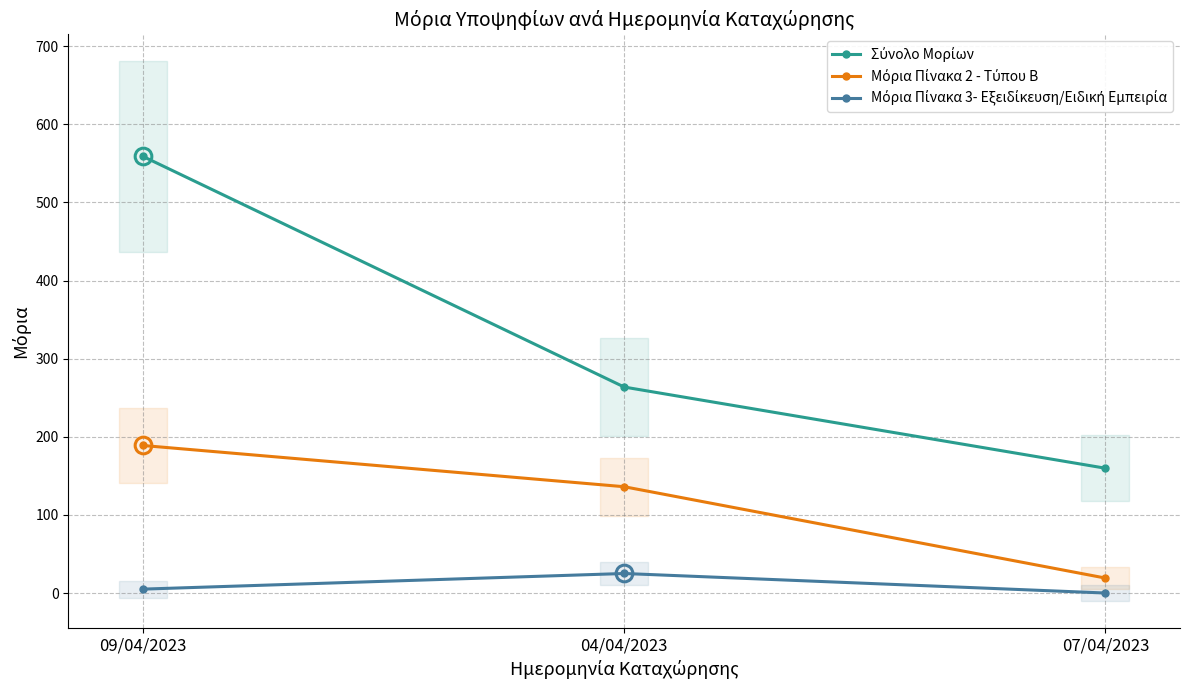

Reading right to left, list all the values displayed in this chart.

Σύνολο Μορίων: 07/04/2023=159.8	04/04/2023=263.6	09/04/2023=558.8
Μόρια Πίνακα 2 - Τύπου Β: 07/04/2023=19.1	04/04/2023=136.1	09/04/2023=188.8
Μόρια Πίνακα 3- Εξειδίκευση/Ειδική Εμπειρία: 07/04/2023=0.0	04/04/2023=25.0	09/04/2023=5.0